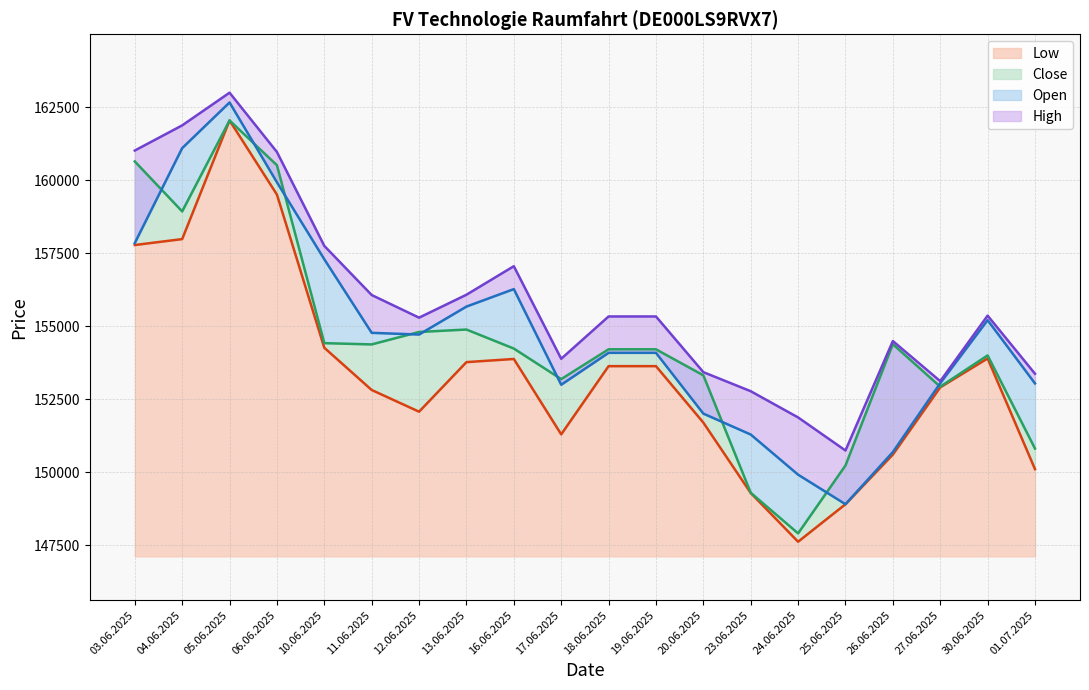

Reading left to right, extract all data points from this chart.

Open: 03.06.2025=157842	04.06.2025=161092	05.06.2025=162656	06.06.2025=159923	10.06.2025=157287	11.06.2025=154769	12.06.2025=154710	13.06.2025=155668	16.06.2025=156266	17.06.2025=152991	18.06.2025=154084	19.06.2025=154084	20.06.2025=152003	23.06.2025=151287	24.06.2025=149913	25.06.2025=148901	26.06.2025=150687	27.06.2025=153044	30.06.2025=155203	01.07.2025=153037
High: 03.06.2025=161010	04.06.2025=161871	05.06.2025=162990	06.06.2025=160960	10.06.2025=157745	11.06.2025=156063	12.06.2025=155288	13.06.2025=156073	16.06.2025=157050	17.06.2025=153880	18.06.2025=155329	19.06.2025=155329	20.06.2025=153423	23.06.2025=152770	24.06.2025=151872	25.06.2025=150740	26.06.2025=154487	27.06.2025=153114	30.06.2025=155358	01.07.2025=153368
Low: 03.06.2025=157775	04.06.2025=157978	05.06.2025=162040	06.06.2025=159502	10.06.2025=154258	11.06.2025=152812	12.06.2025=152069	13.06.2025=153766	16.06.2025=153874	17.06.2025=151293	18.06.2025=153628	19.06.2025=153628	20.06.2025=151696	23.06.2025=149286	24.06.2025=147617	25.06.2025=148901	26.06.2025=150601	27.06.2025=152903	30.06.2025=153892	01.07.2025=150102
Close: 03.06.2025=160637	04.06.2025=158926	05.06.2025=162040	06.06.2025=160507	10.06.2025=154416	11.06.2025=154372	12.06.2025=154798	13.06.2025=154882	16.06.2025=154230	17.06.2025=153184	18.06.2025=154205	19.06.2025=154205	20.06.2025=153314	23.06.2025=149293	24.06.2025=147903	25.06.2025=150227	26.06.2025=154379	27.06.2025=152926	30.06.2025=153996	01.07.2025=150807